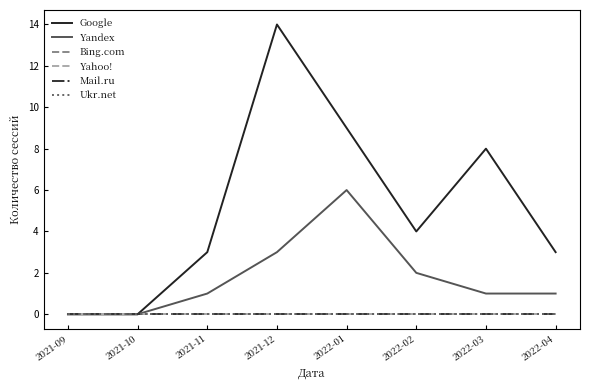

Does the chart have visible grid lines?

No